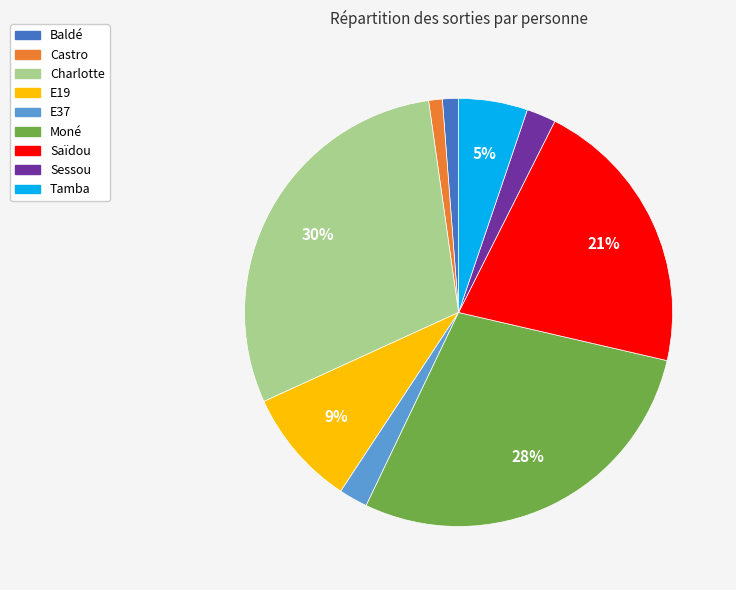

Is Baldé the majority of the pie?

No